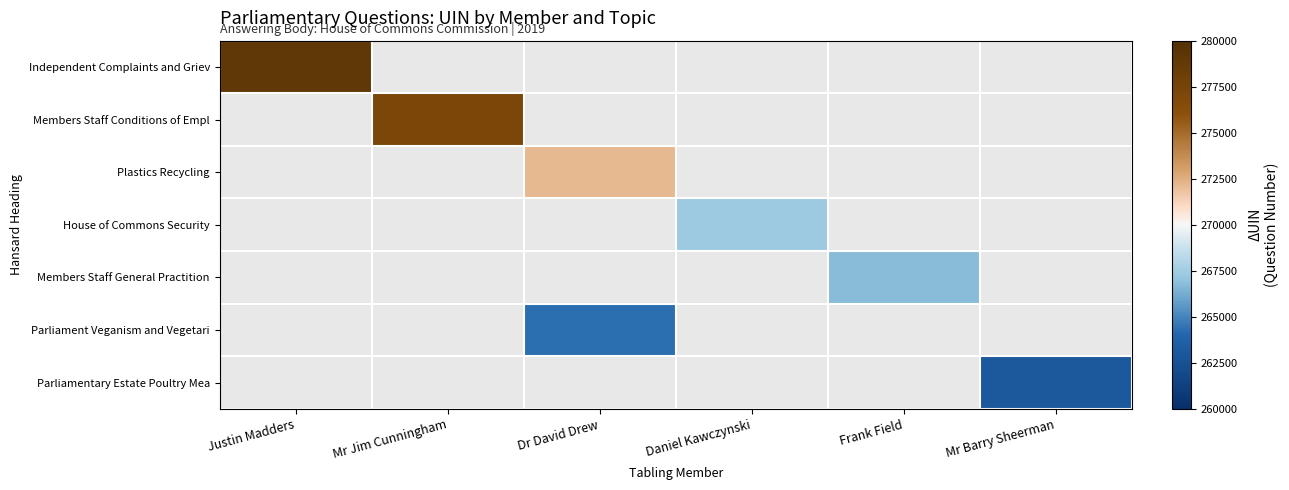

What is the greatest value displayed?

279075.0